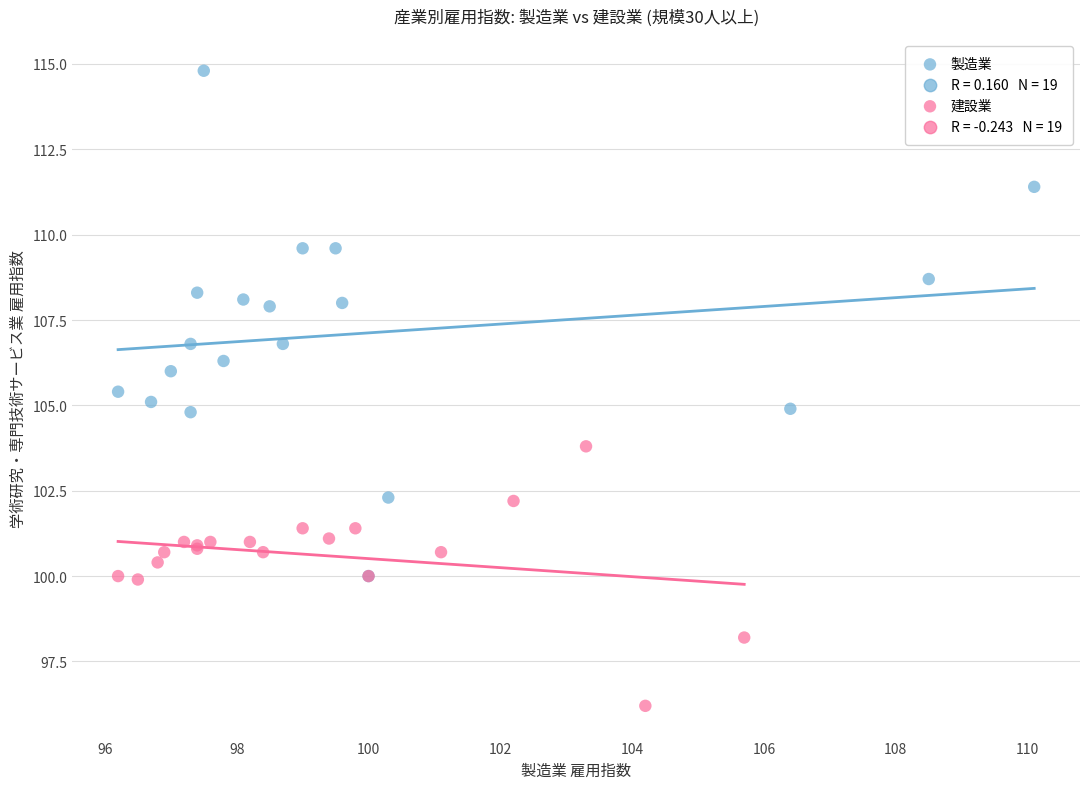

Which series contains the highest Y value?

製造業